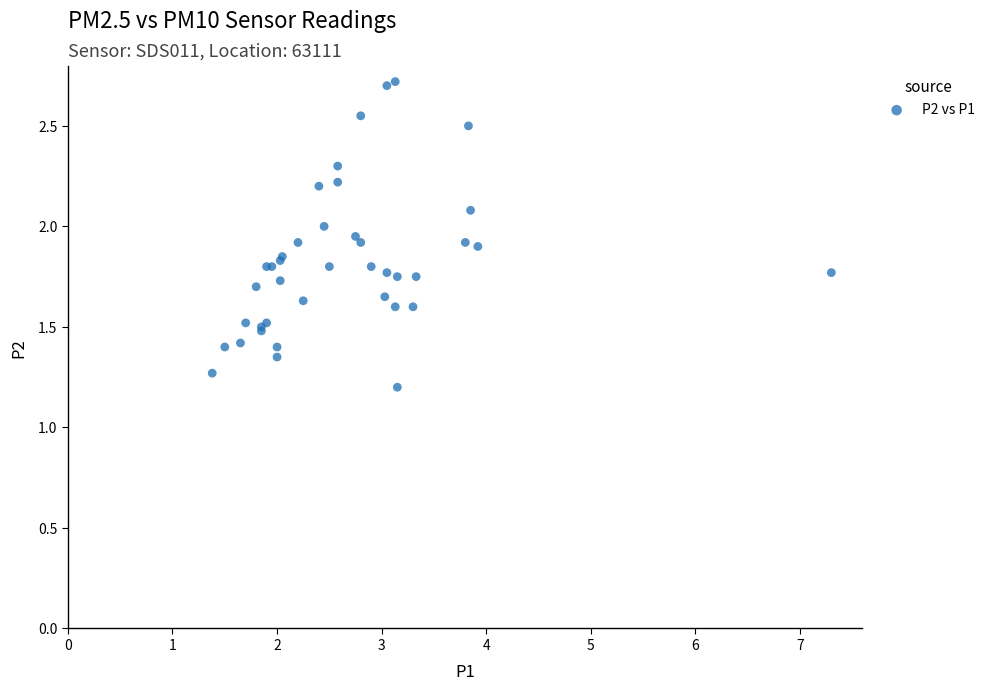

What Y value in the scatter plot is closest to 1?

1.2